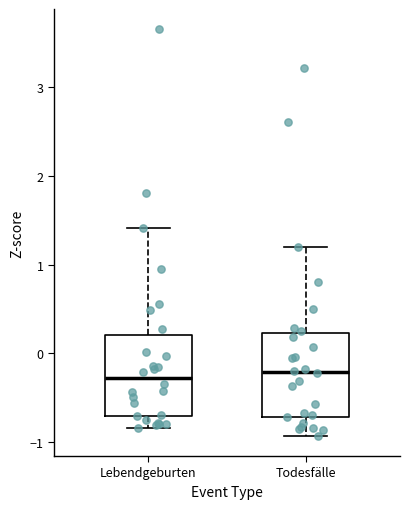

Reading left to right, read every box against the y-axis: the position of its median line, the range the box covers, and the ends of its whiskers. The values are not printed on the chart, so give them approximately, as read against the axis.

Lebendgeburten: median -0.3, box -0.7 to 0.2, whiskers -0.8 to 1.4
Todesfälle: median -0.2, box -0.7 to 0.2, whiskers -0.9 to 1.2